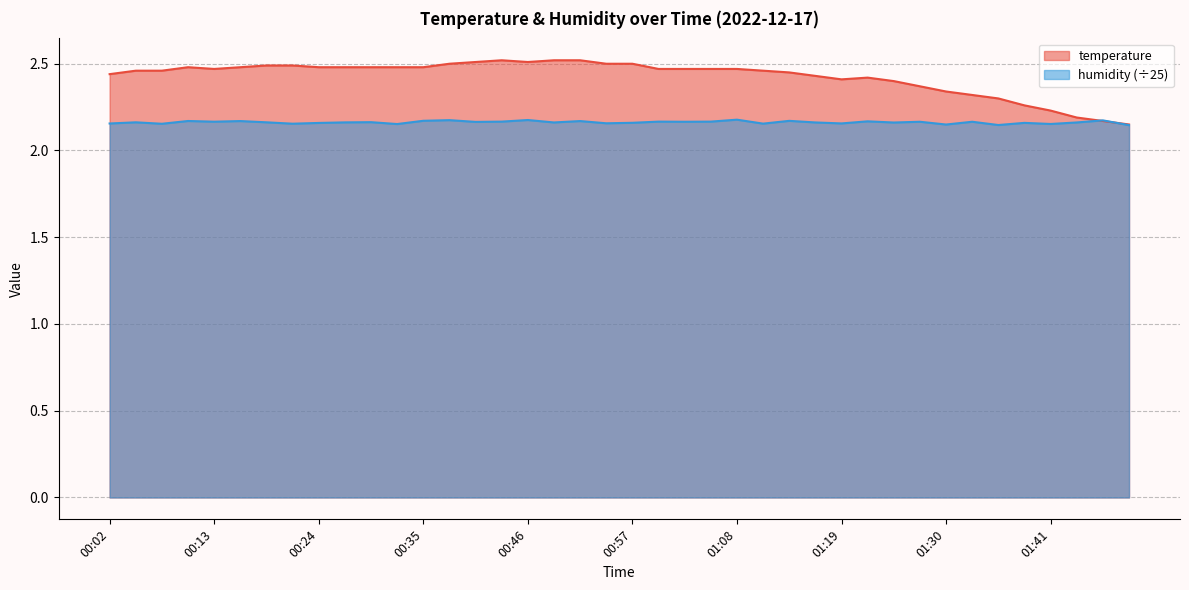

Which category has the lowest value across all series?

01:49